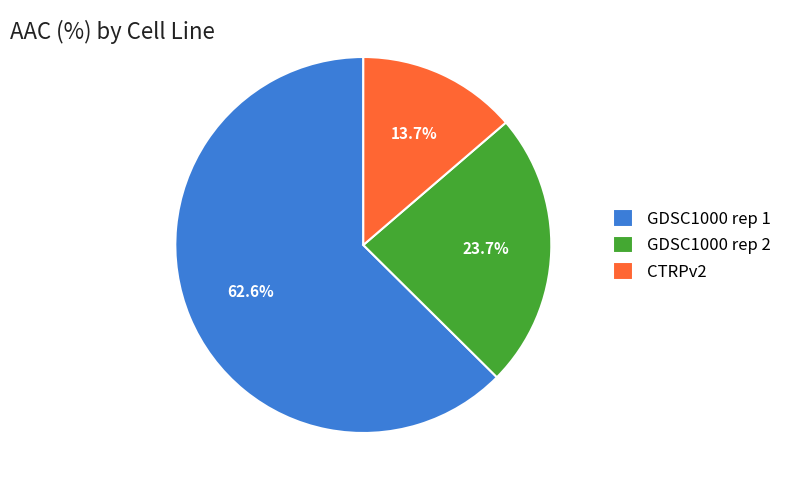

Which has a higher value, GDSC1000 rep 1 or GDSC1000 rep 2?

GDSC1000 rep 1